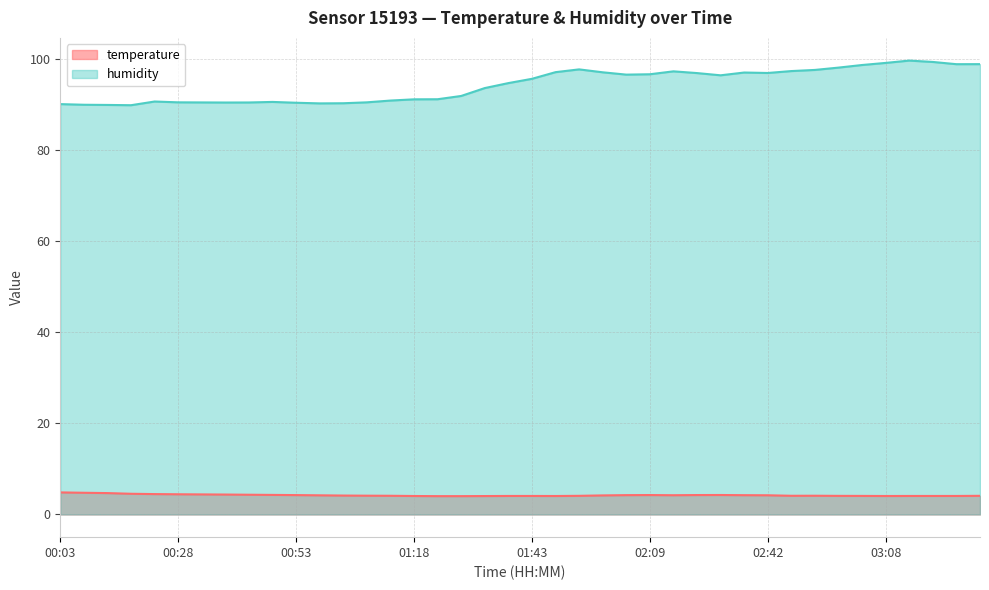

At which category is the sum across all series the highest?

03:24